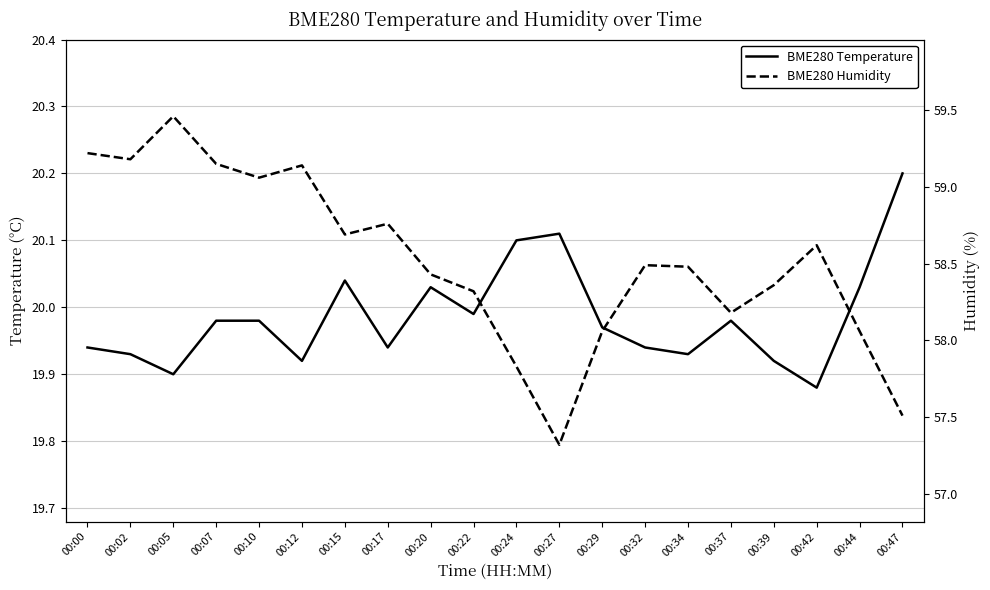

Reading left to right, extract all data points from this chart.

BME280 Temperature: 00:00=19.9	00:02=19.9	00:05=19.9	00:07=20.0	00:10=20.0	00:12=19.9	00:15=20.0	00:17=19.9	00:20=20.0	00:22=20.0	00:24=20.1	00:27=20.1	00:29=20.0	00:32=19.9	00:34=19.9	00:37=20.0	00:39=19.9	00:42=19.9	00:44=20.0	00:47=20.2
BME280 Humidity: 00:00=59.2	00:02=59.2	00:05=59.5	00:07=59.1	00:10=59.1	00:12=59.1	00:15=58.7	00:17=58.8	00:20=58.4	00:22=58.3	00:24=57.8	00:27=57.3	00:29=58.1	00:32=58.5	00:34=58.5	00:37=58.2	00:39=58.4	00:42=58.6	00:44=58.1	00:47=57.5